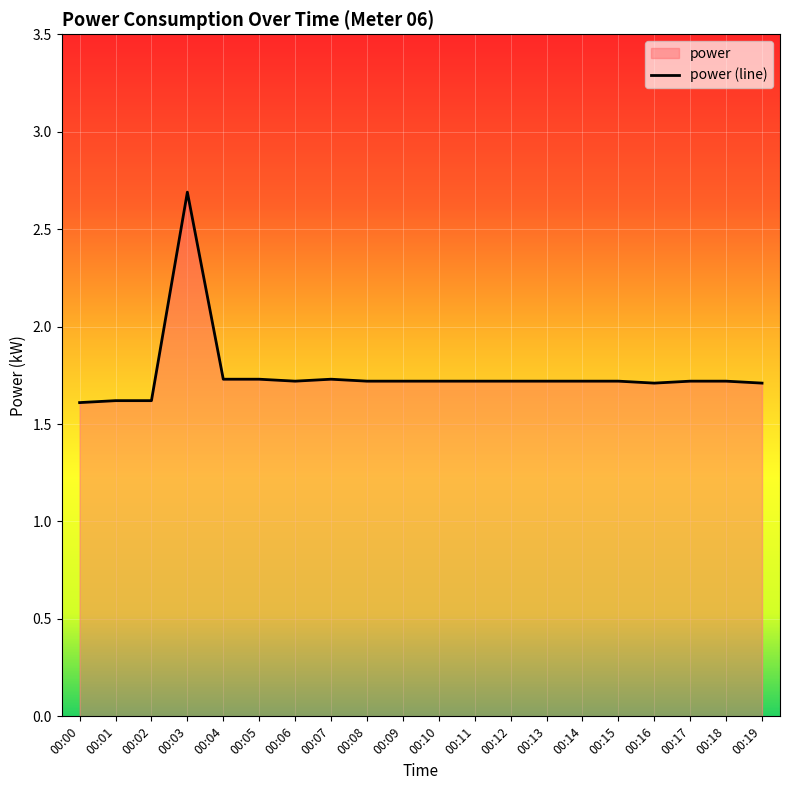

At which category does the data reach its first local valley?

00:06